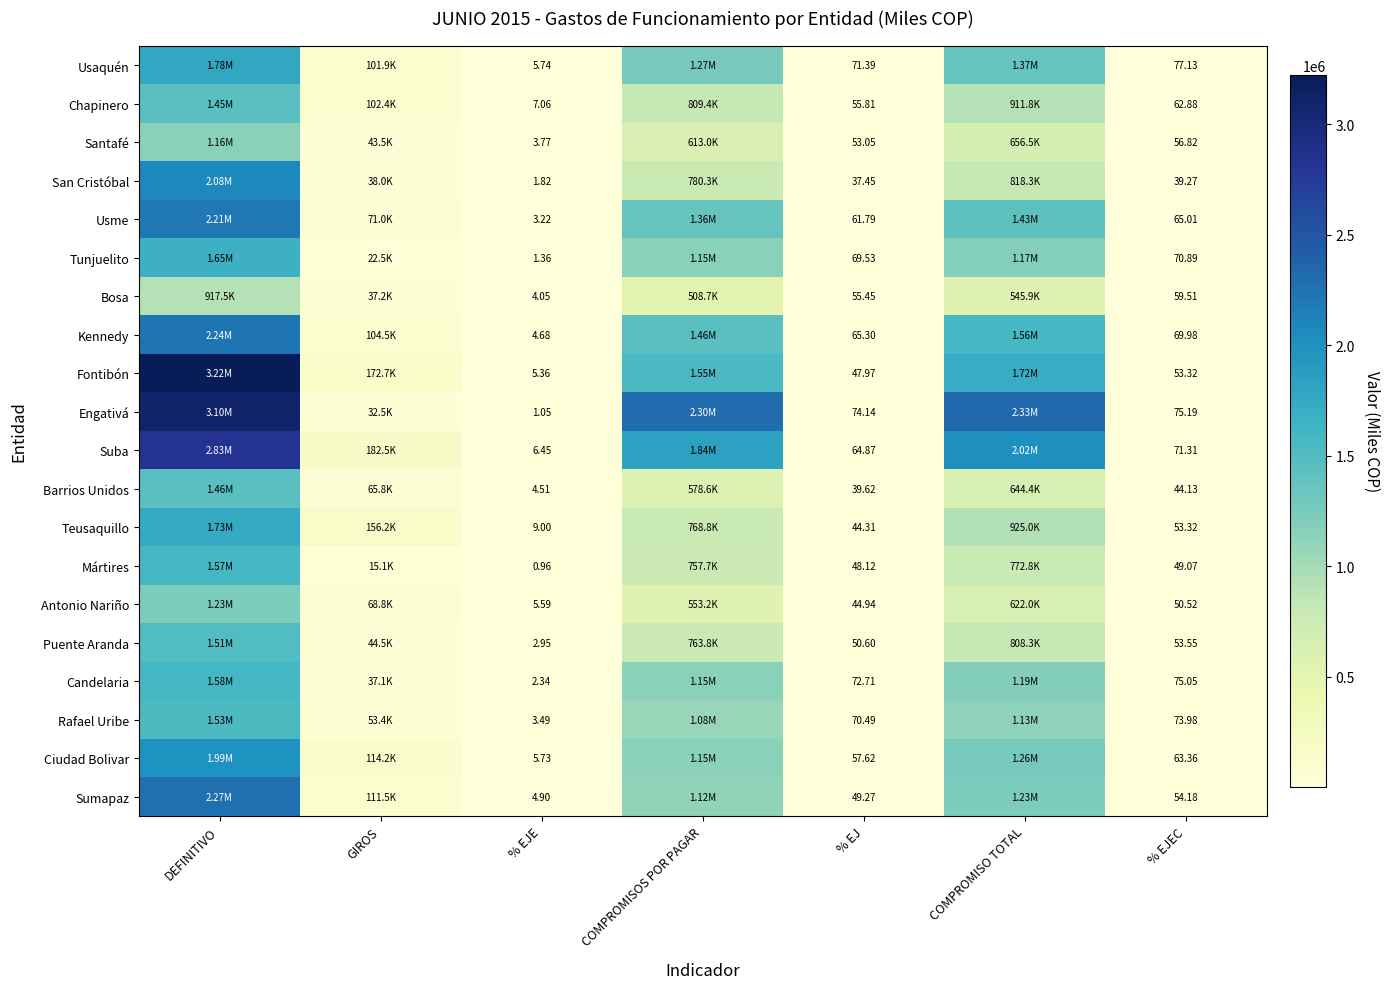

Where is Rafael Uribe nearest to the value 764779?

COMPROMISOS POR PAGAR